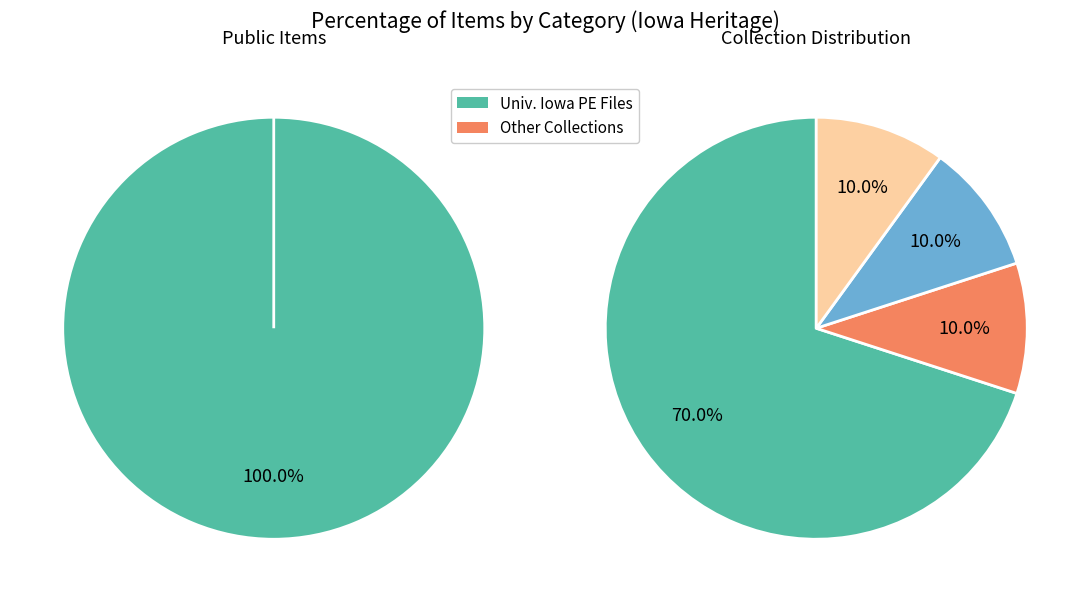

True or false: 1 accounts for 1% of the total.

False